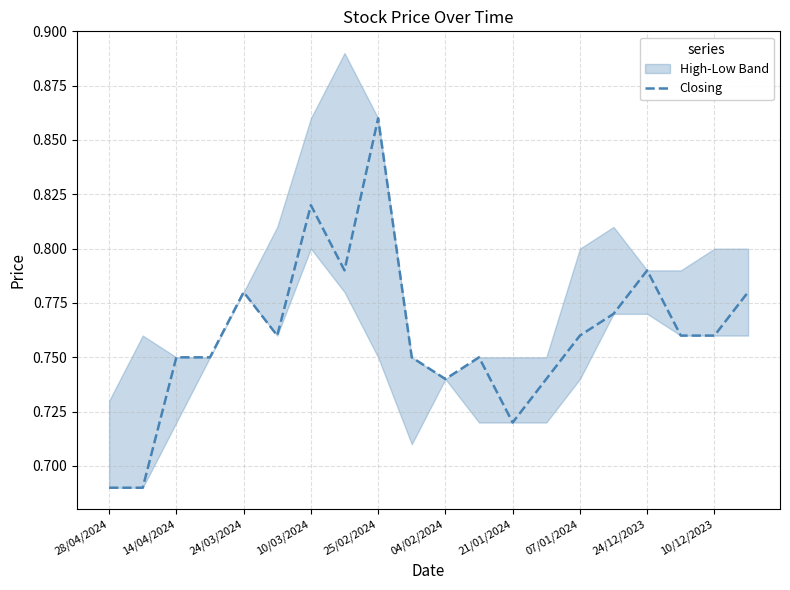

What value does the data have at 19?

0.8